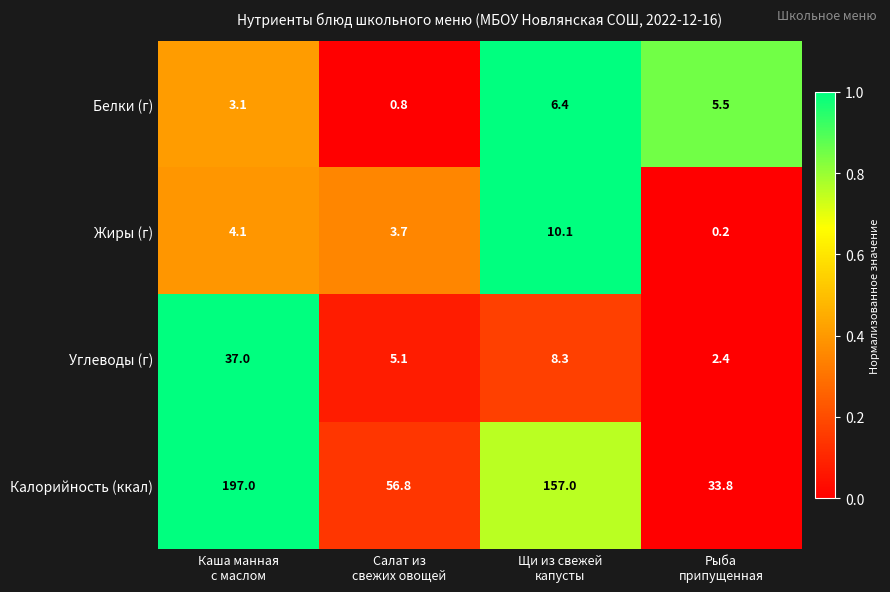

Which series has the widest spread of values?

Калорийность (ккал)